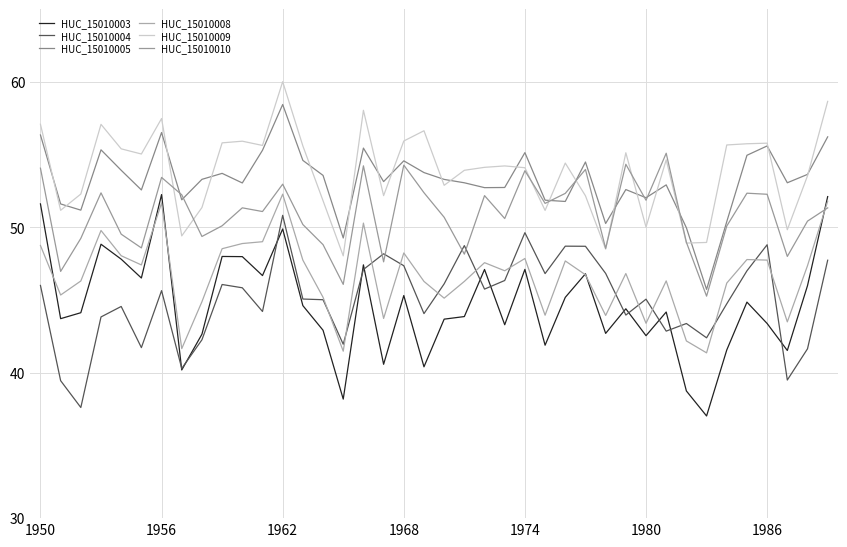

What is the sum of all HUC_15010004 values?

1801.8